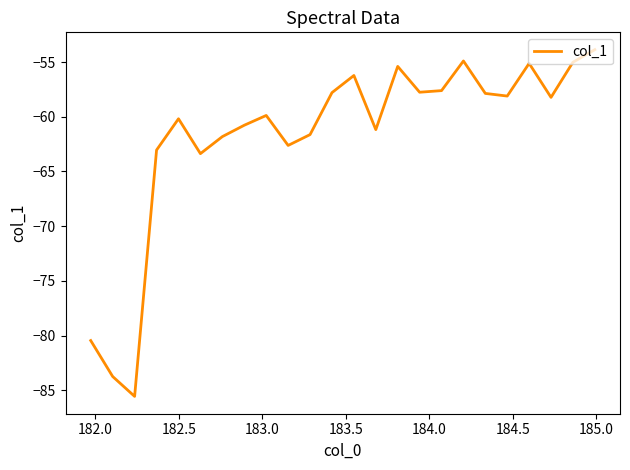

What is the difference between the maximum and minimum values?

31.7